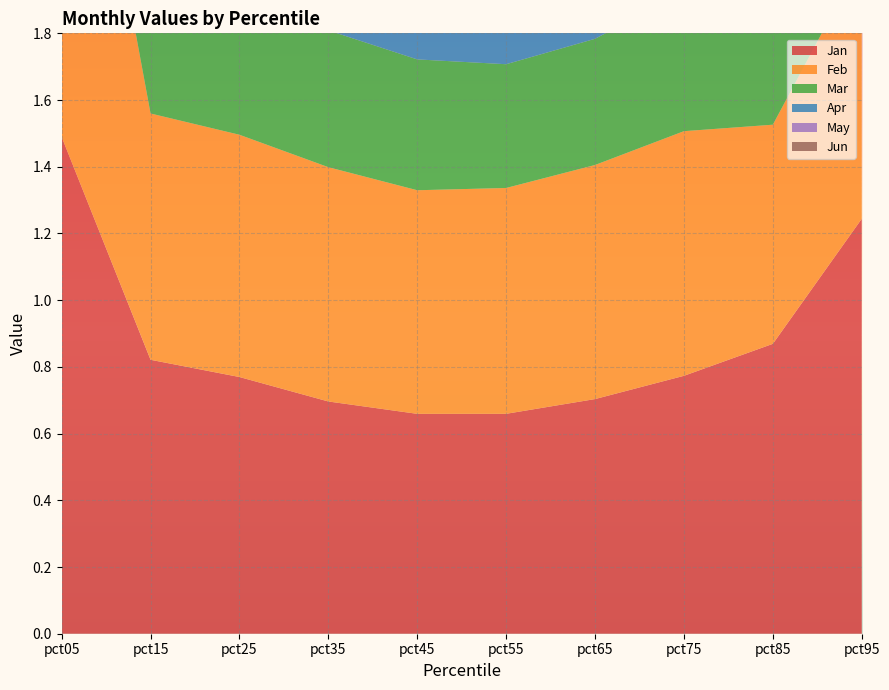

Reading left to right, transcribe all the data shown in this chart.

Jan: 1.5	0.8	0.8	0.7	0.7	0.7	0.7	0.8	0.9	1.2
Feb: 1.5	0.7	0.7	0.7	0.7	0.7	0.7	0.7	0.7	0.8
Mar: 0.8	0.5	0.4	0.4	0.4	0.4	0.4	0.4	0.6	1.1
Apr: 0.6	0.3	0.3	0.3	0.4	0.4	0.4	0.4	0.5	1.2
May: 0.9	0.3	0.3	0.3	0.4	0.4	0.4	0.4	0.4	0.8
Jun: 1.4	0.5	0.5	0.4	0.4	0.4	0.5	0.5	0.5	0.7